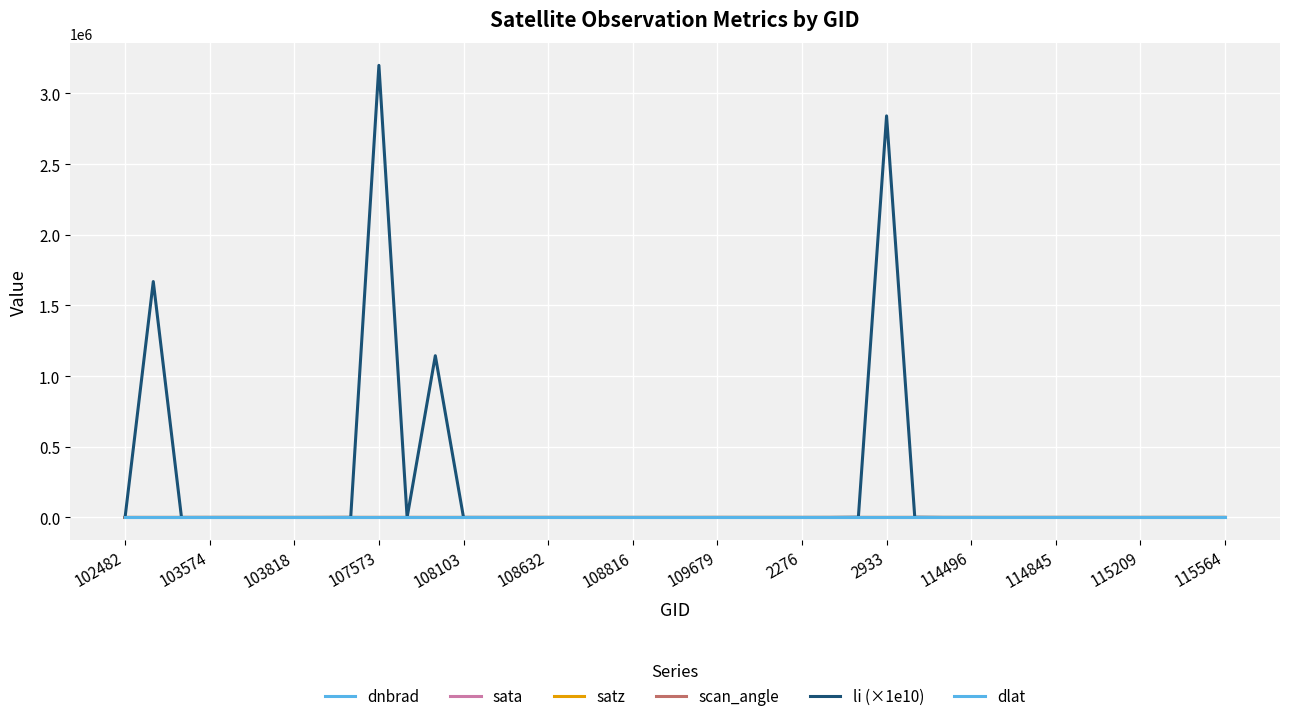

Does the chart have visible grid lines?

Yes